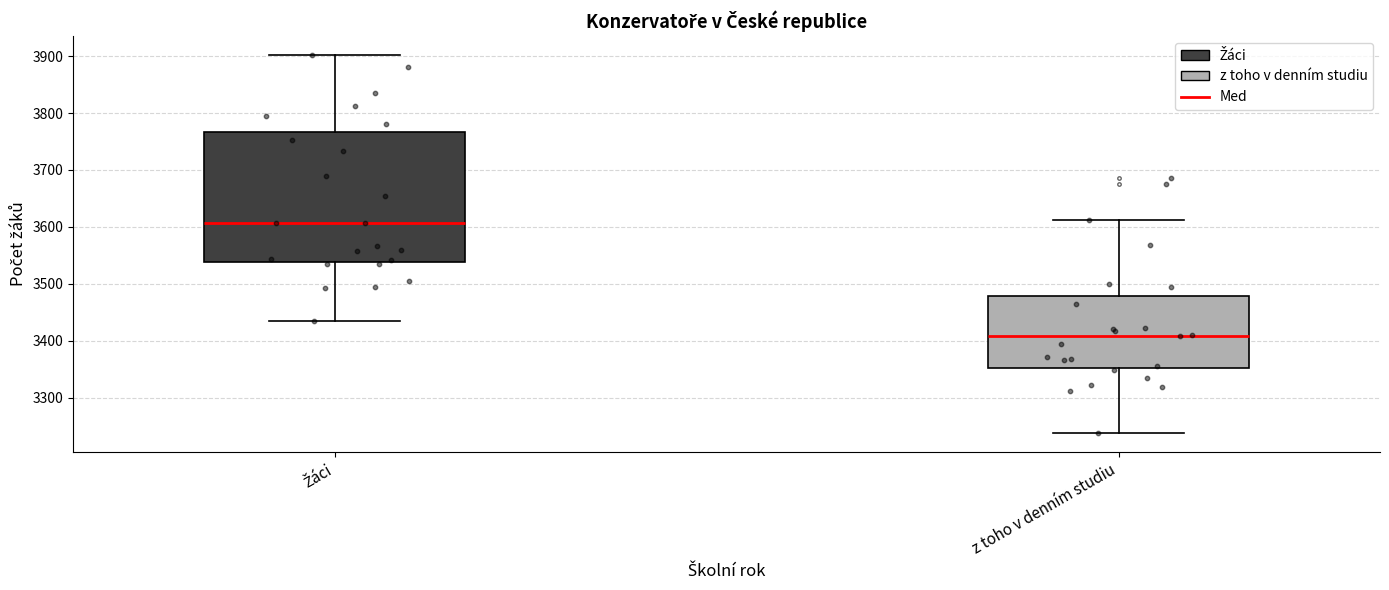

Which box is the tallest, from its lower edge to its upper edge?

Žáci